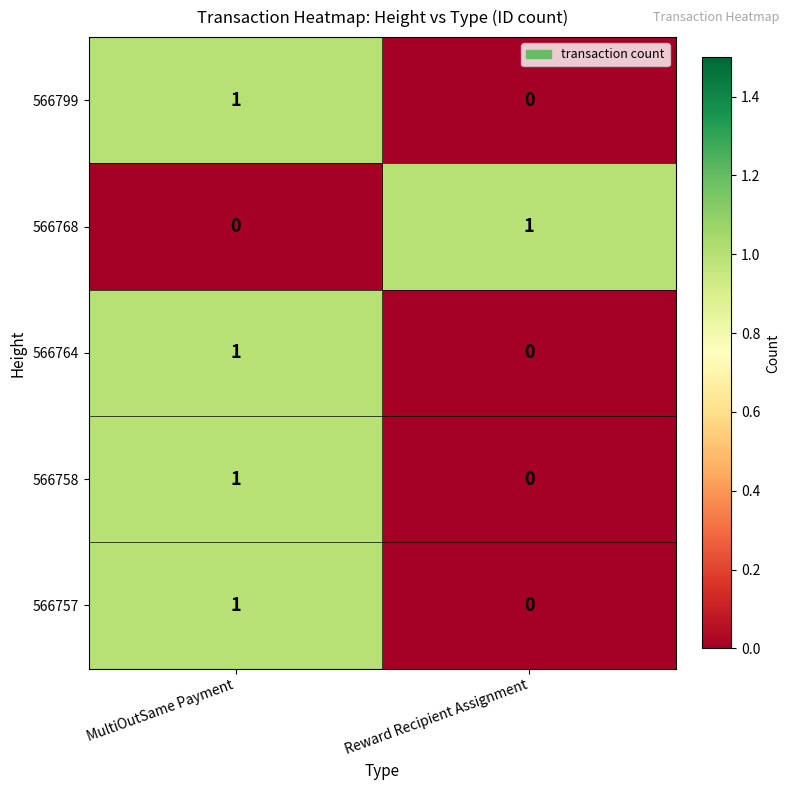

At which category is the sum across all series the highest?

MultiOutSame Payment